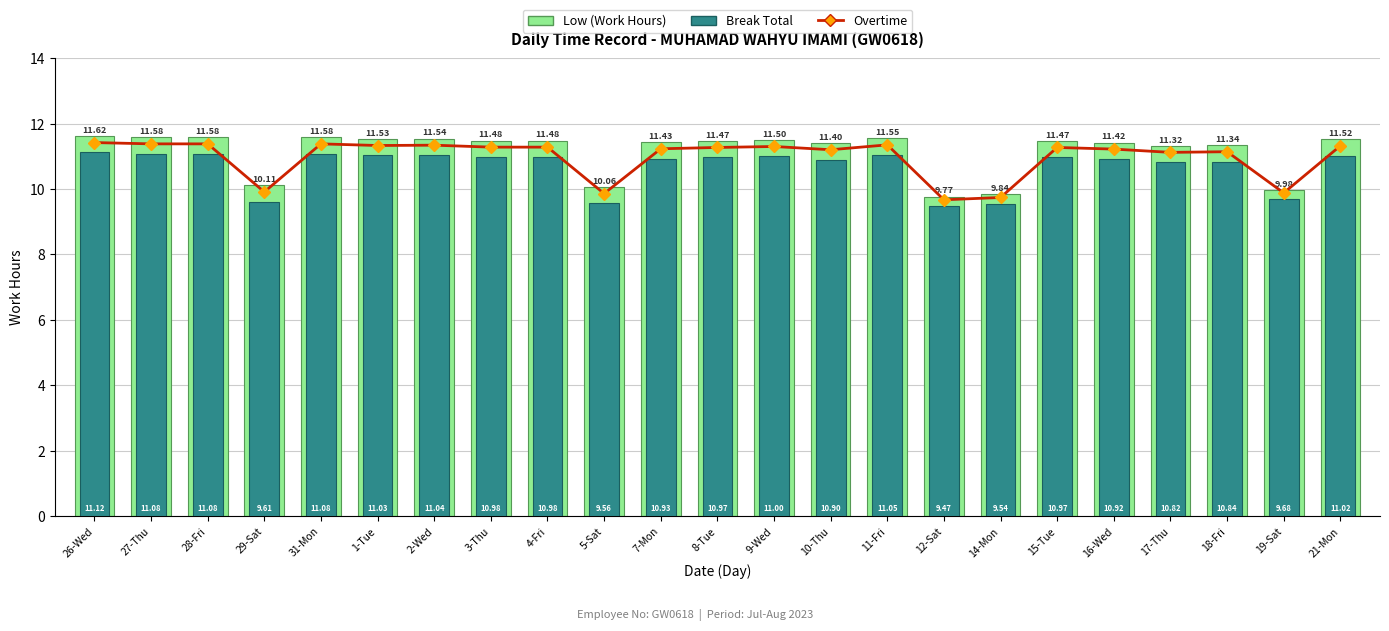

Rank the categories by Break Total (0) value from lowest to highest.

12-Sat, 14-Mon, 5-Sat, 29-Sat, 19-Sat, 17-Thu, 18-Fri, 10-Thu, 16-Wed, 7-Mon, 8-Tue, 15-Tue, 3-Thu, 4-Fri, 9-Wed, 21-Mon, 1-Tue, 2-Wed, 11-Fri, 27-Thu, 28-Fri, 31-Mon, 26-Wed